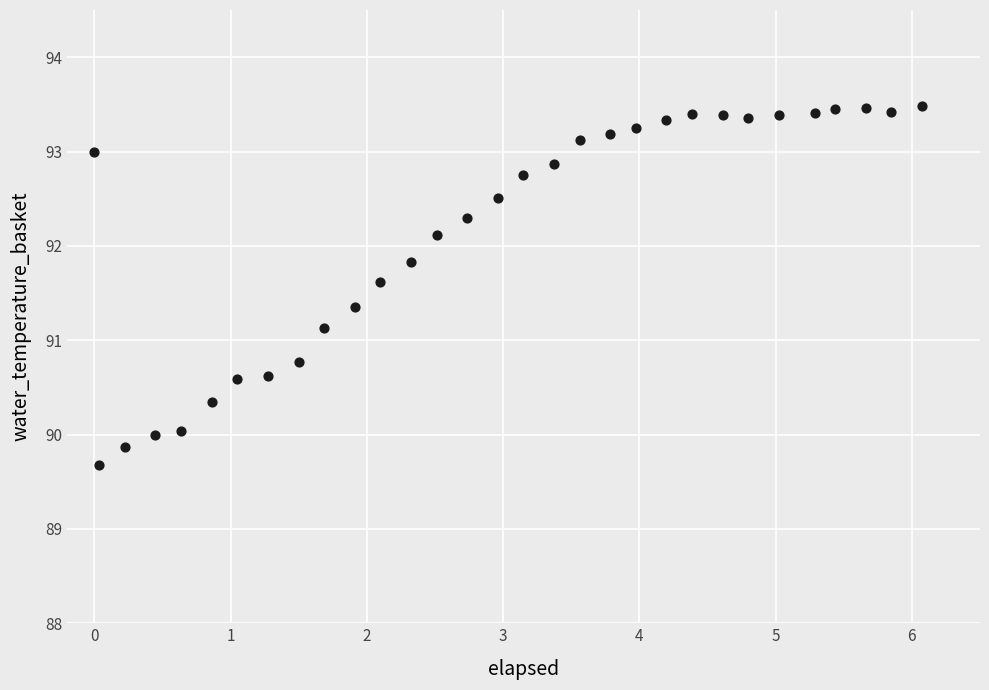

What is the range of X values (max minus min)?

6.1